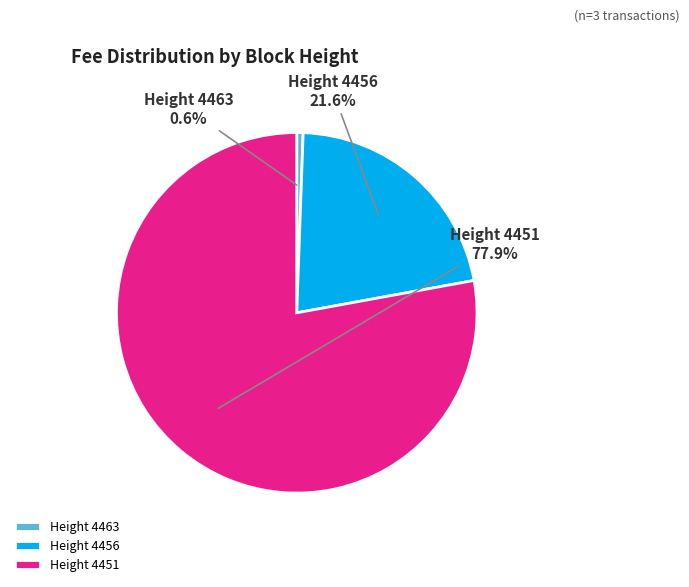

Does any single category account for the majority?

Yes